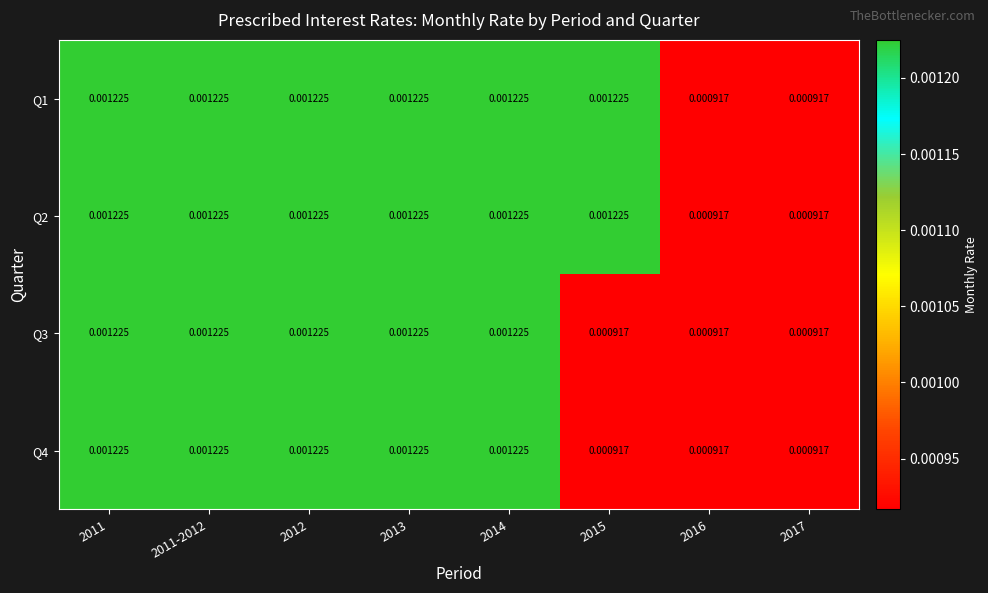

Reading left to right, what are all the values shown in this chart?

Q1: 2011=0.0	2011-2012=0.0	2012=0.0	2013=0.0	2014=0.0	2015=0.0	2016=0.0	2017=0.0
Q2: 2011=0.0	2011-2012=0.0	2012=0.0	2013=0.0	2014=0.0	2015=0.0	2016=0.0	2017=0.0
Q3: 2011=0.0	2011-2012=0.0	2012=0.0	2013=0.0	2014=0.0	2015=0.0	2016=0.0	2017=0.0
Q4: 2011=0.0	2011-2012=0.0	2012=0.0	2013=0.0	2014=0.0	2015=0.0	2016=0.0	2017=0.0